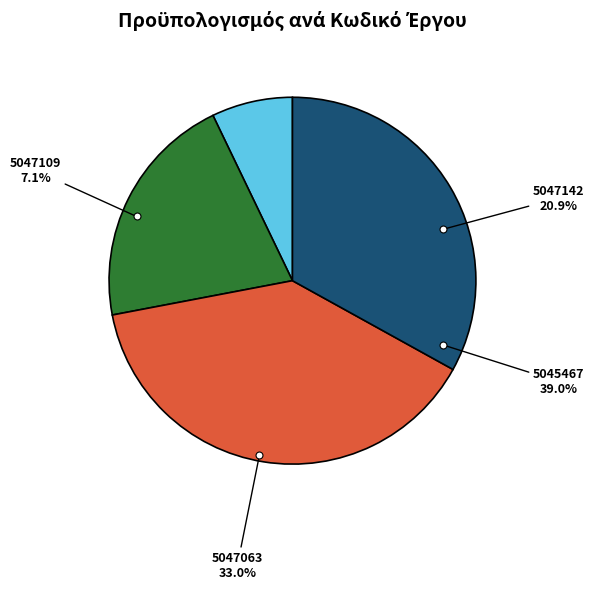

Which slice is the largest?

5045467